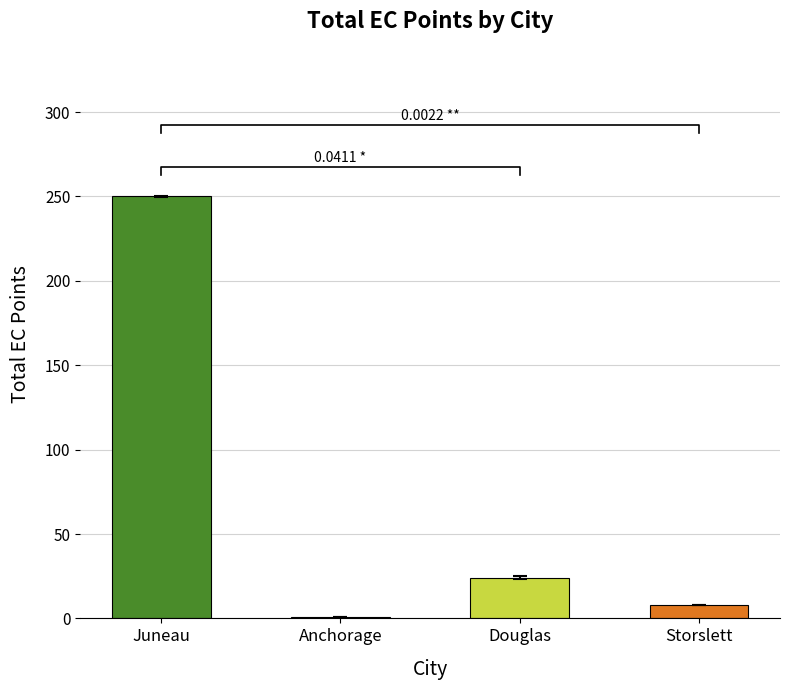

The chart shows a value of 24 at Douglas. True or false?

True